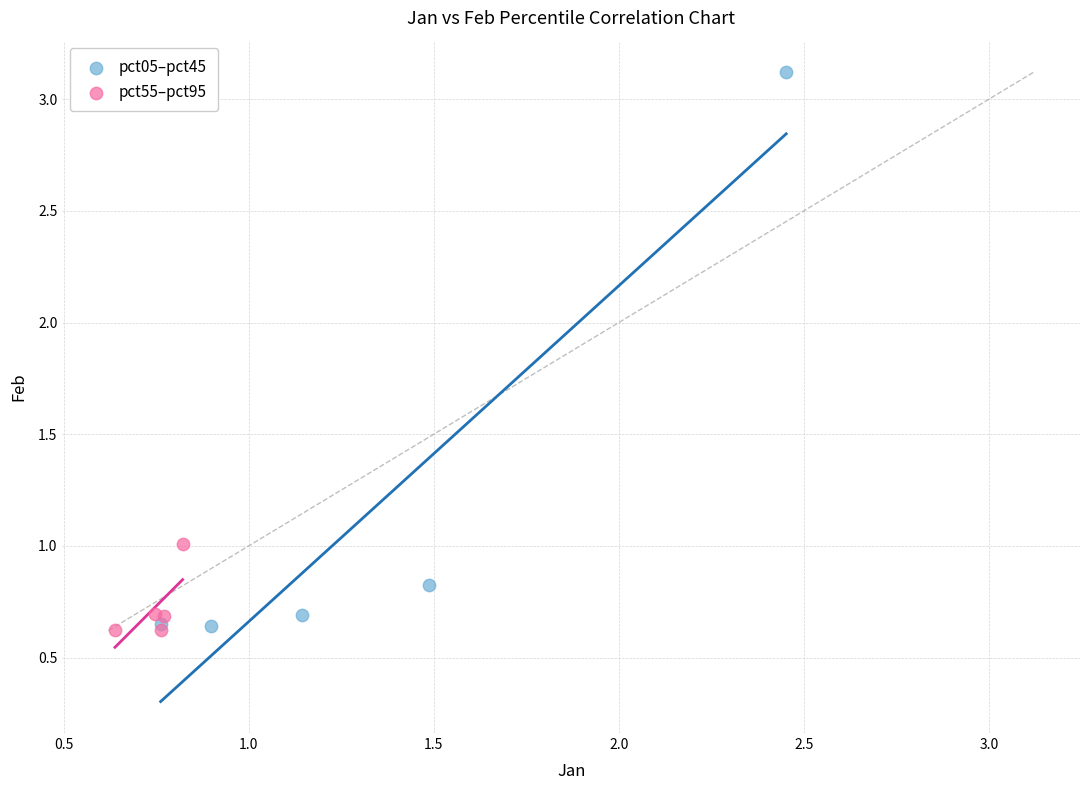

Which series has the largest Y range (max minus min)?

pct05–pct45